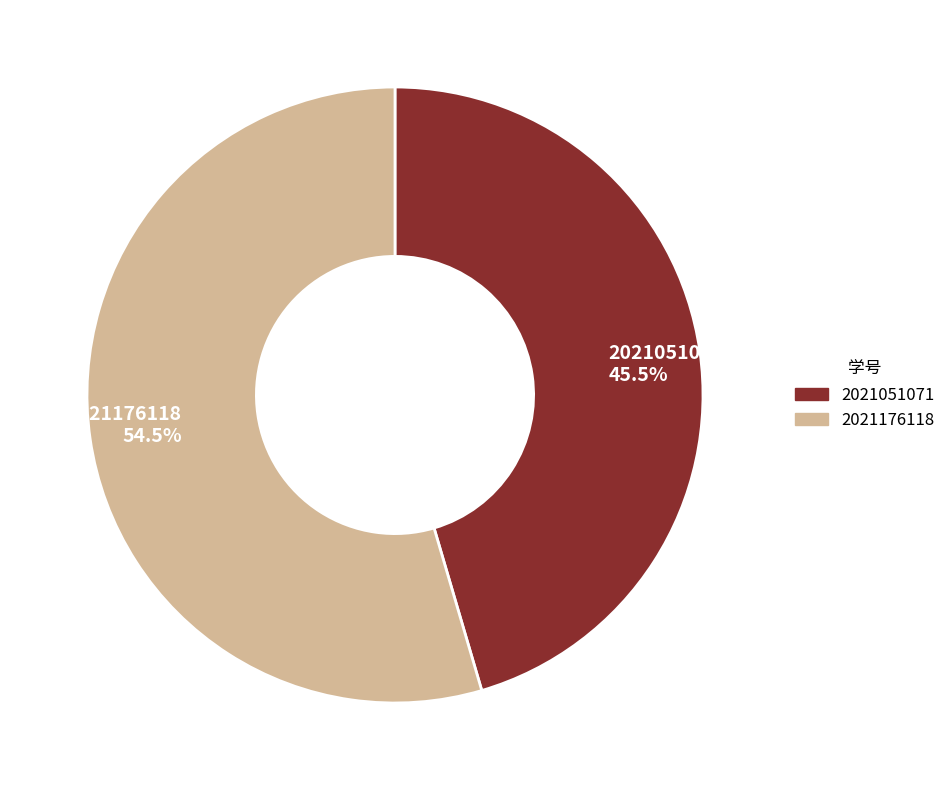

Is it true that 2021176118 is 42% of the pie?

False